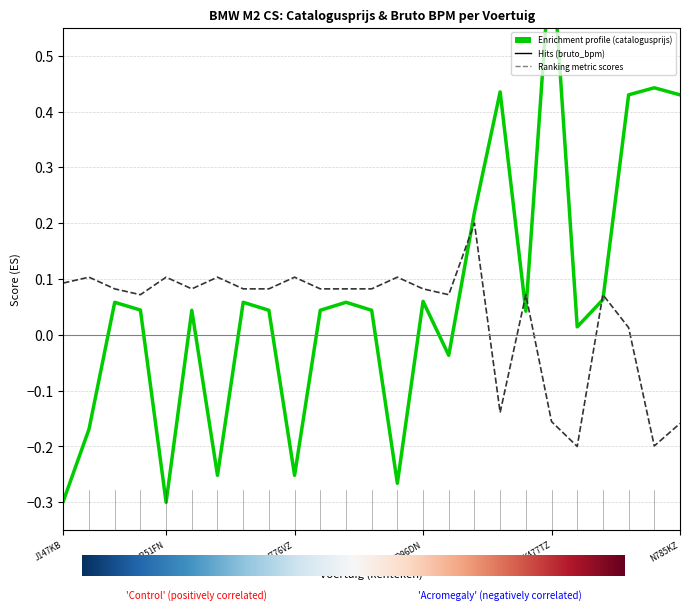

What is the value of the bruto_bpm point at the 13th from the left?

0.1